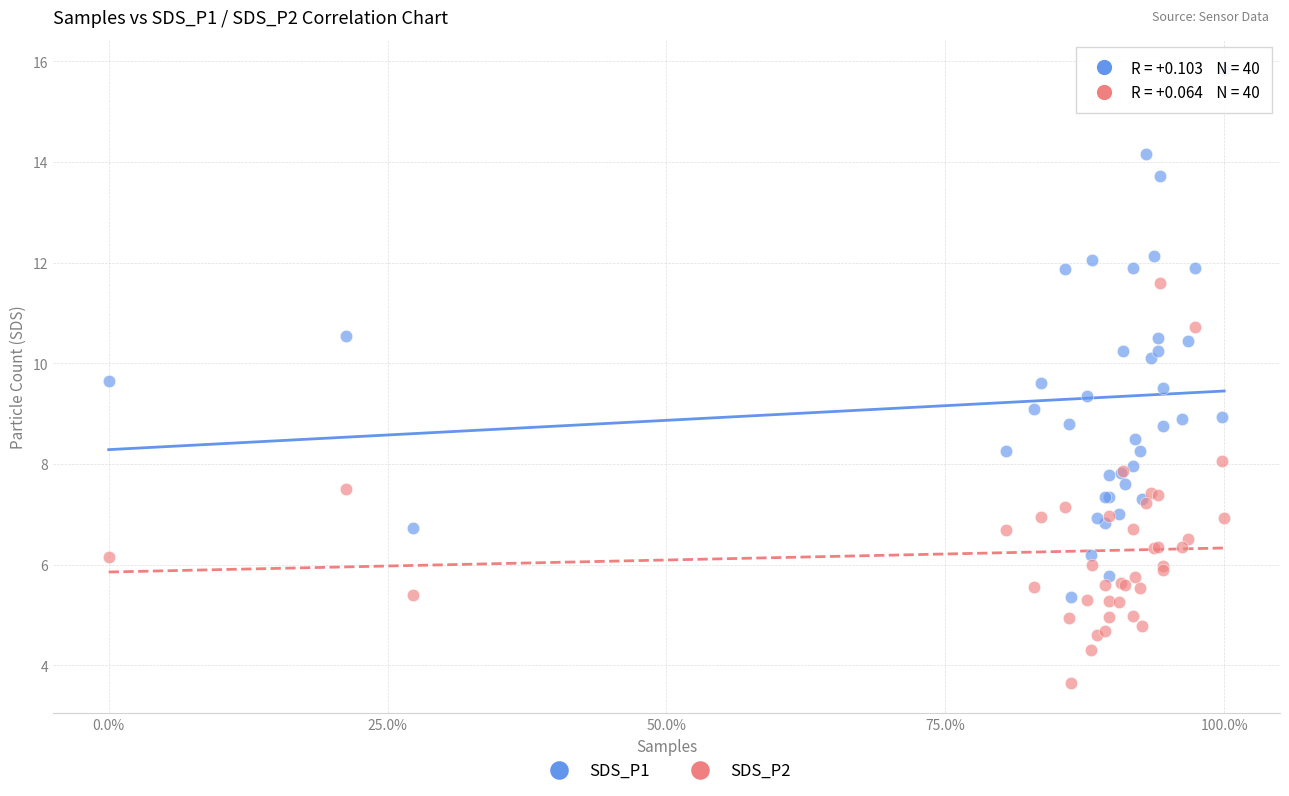

What are all the series names shown in the legend?

SDS_P1, SDS_P2